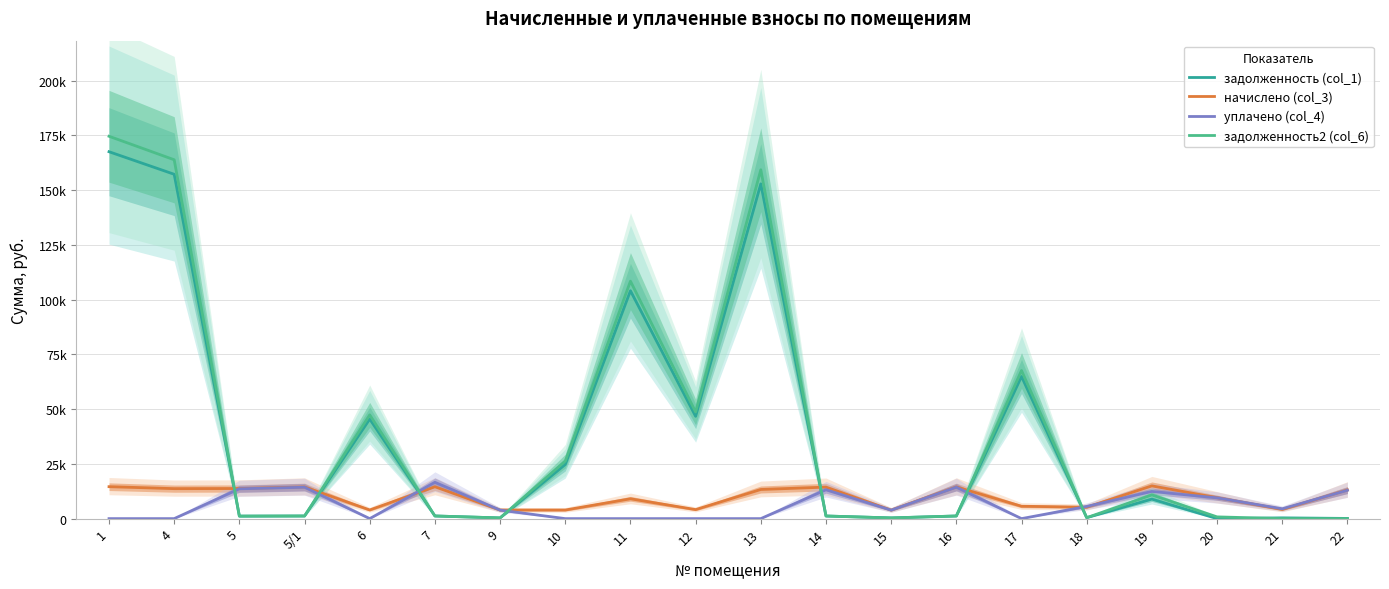

List the series in order of their peak value, lowest first.

начислено (col_3), уплачено (col_4), задолженность (col_1), задолженность2 (col_6)